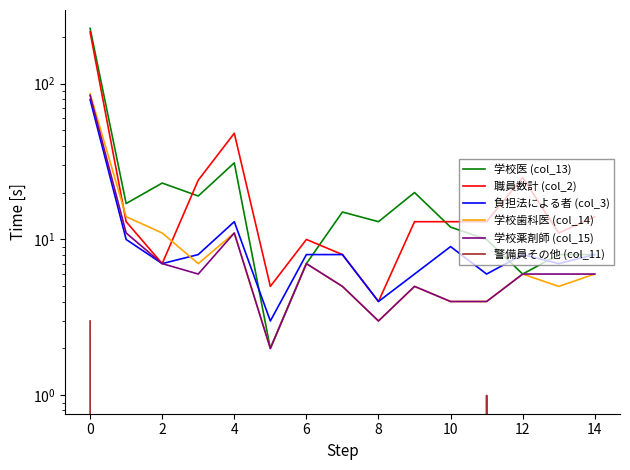

What is the difference between the second highest and second lowest values in the 学校歯科医 (col_14) series?

11